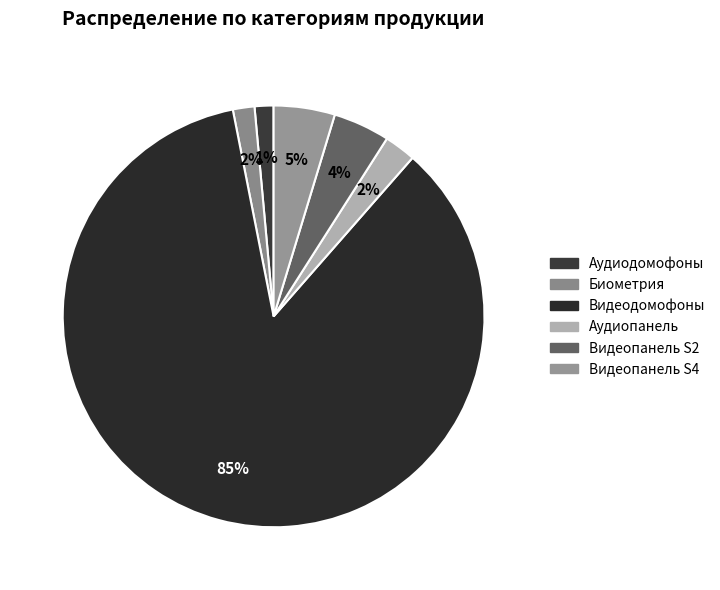

Which category has the biggest portion of the pie?

Видеодомофоны